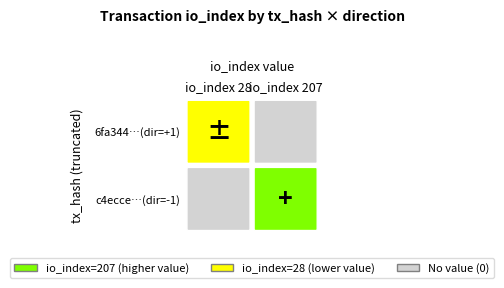

Between direction and io_index, which series saw the biggest shift?

c4ecce679e94efe24bc879182d7cde461ae6b9c